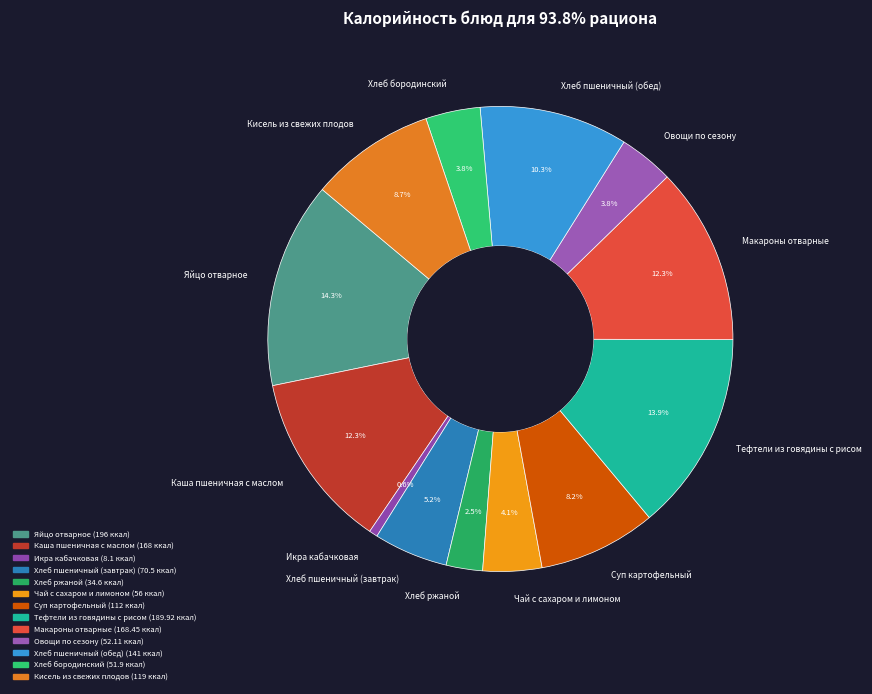

How many slices are in this pie chart?

13